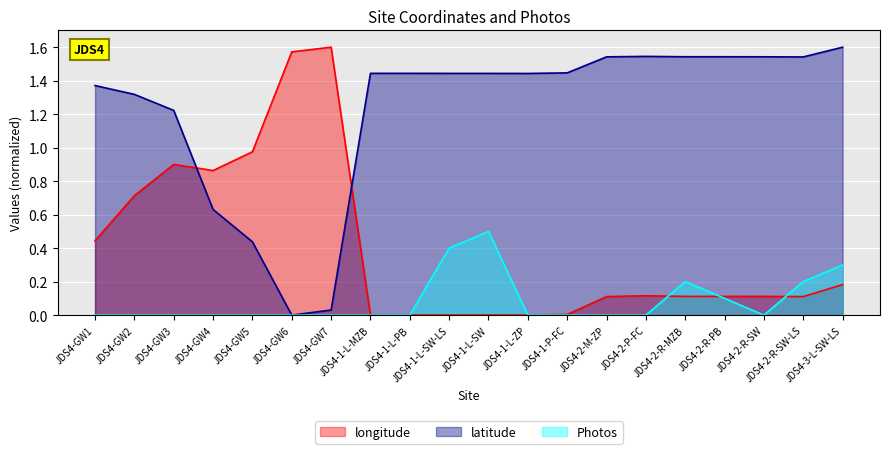

True or false: latitude has more than 0 points higher than both neighbors.

True